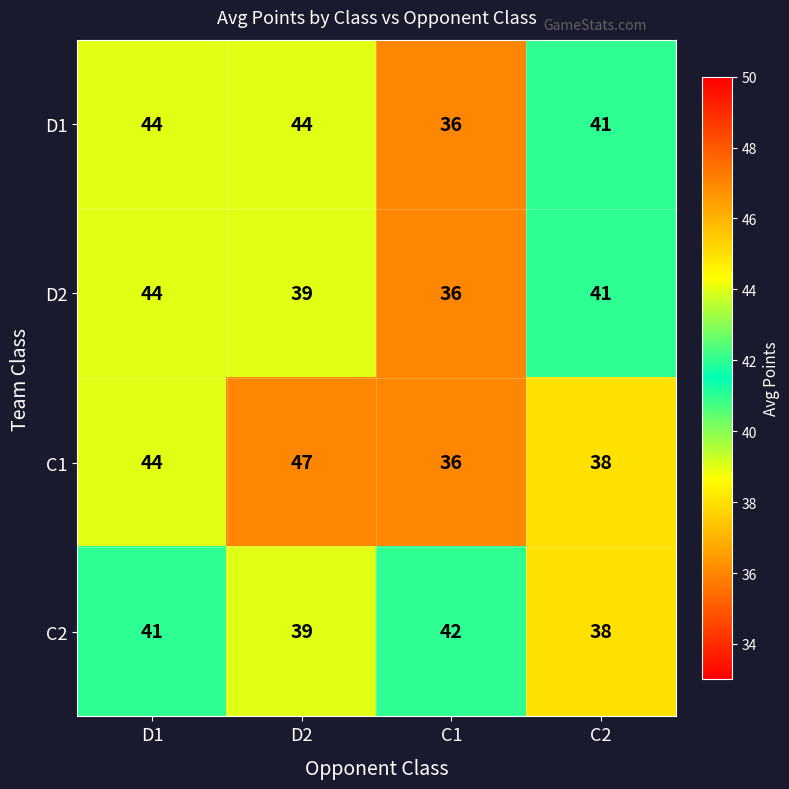

Reading left to right, extract all data points from this chart.

D1: D1=44	D2=44	C1=36	C2=41
D2: D1=44	D2=39	C1=36	C2=41
C1: D1=44	D2=47	C1=36	C2=38
C2: D1=41	D2=39	C1=42	C2=38